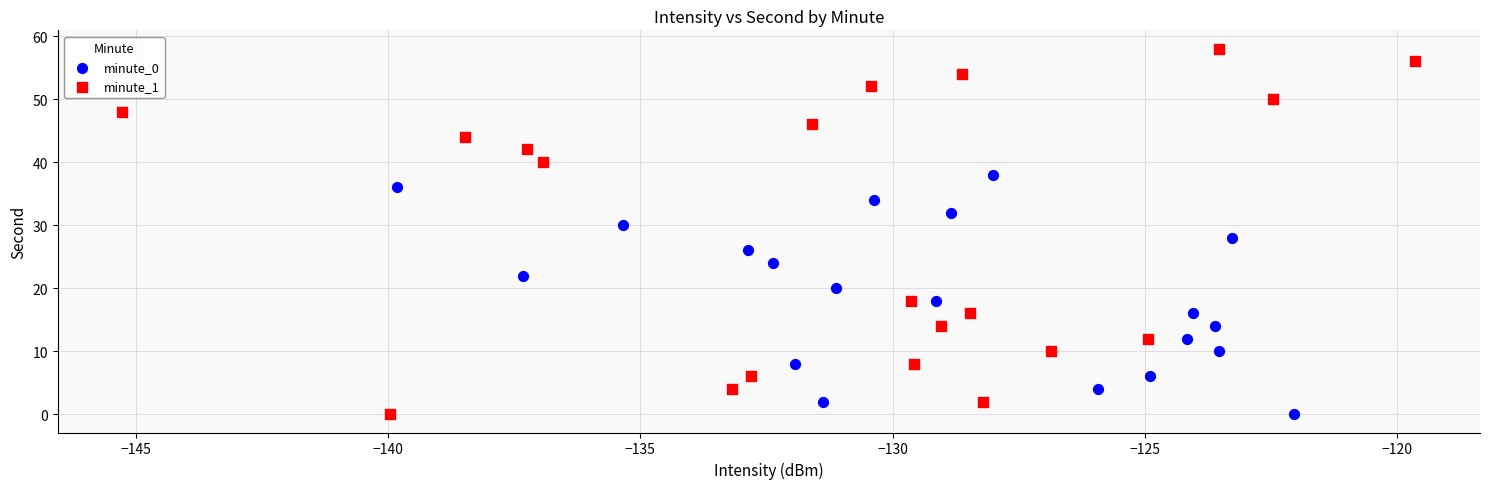

Which series reaches the maximum Y coordinate?

minute_1